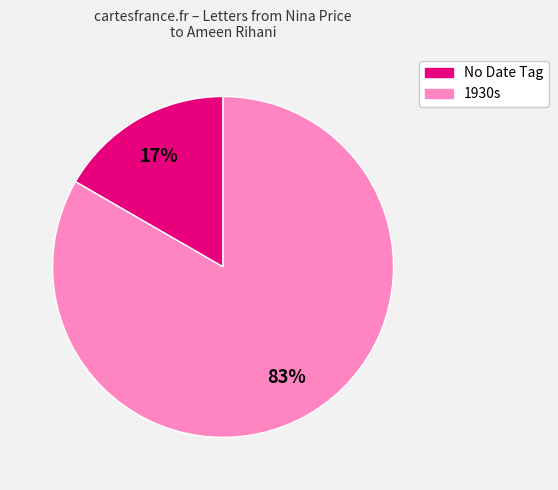

Does any single category account for the majority?

Yes